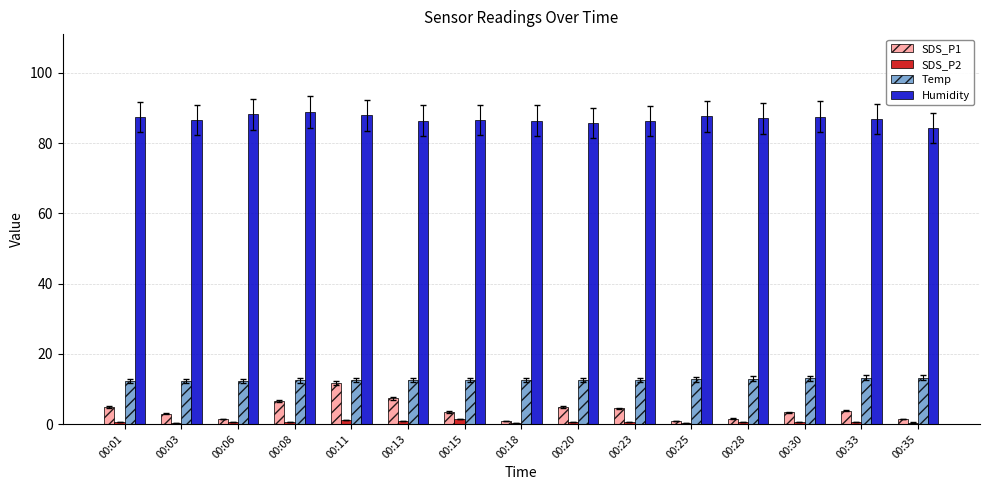

What is the maximum value shown in the chart?

88.8